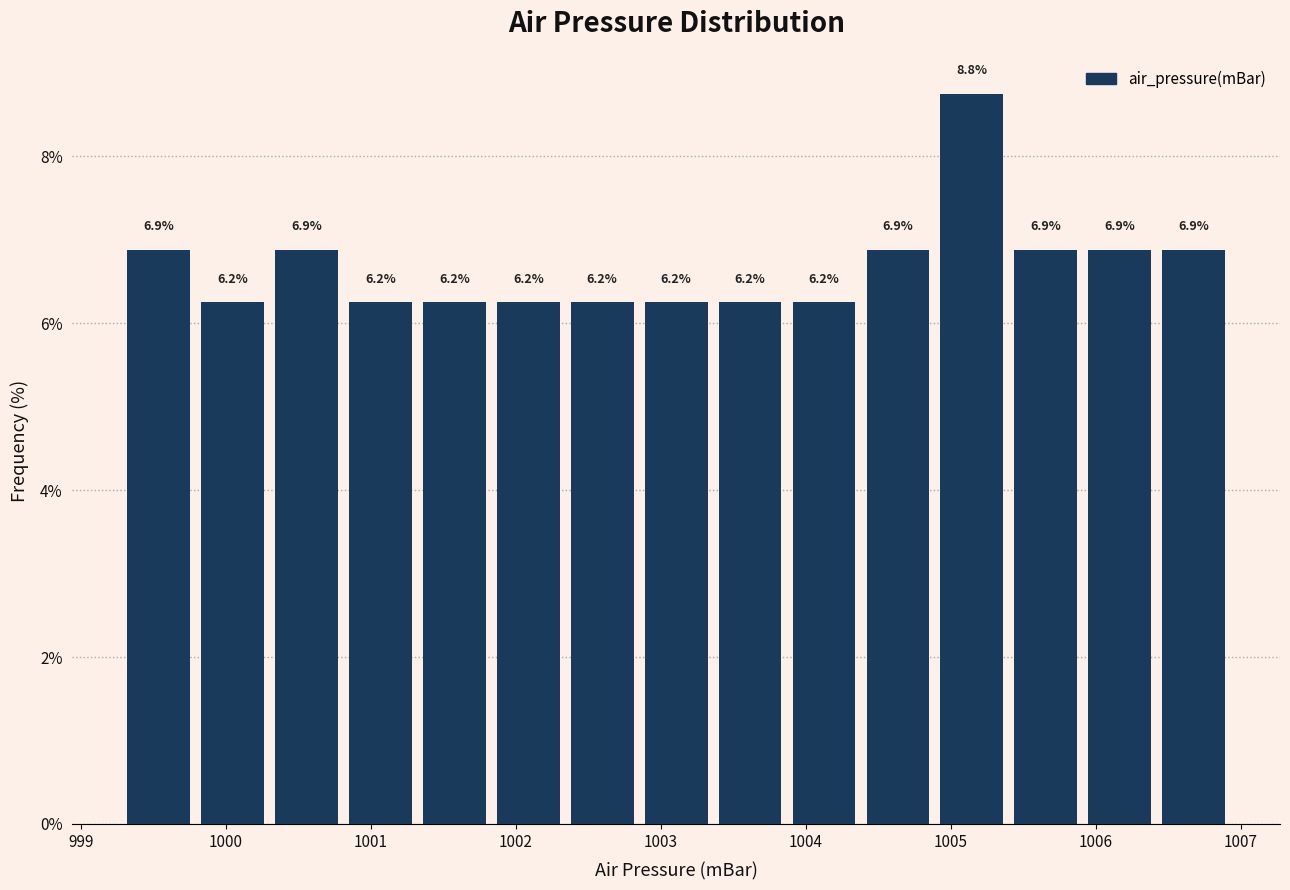

Over which range of the x-axis is the bar tallest?

1004.89 to 1005.40